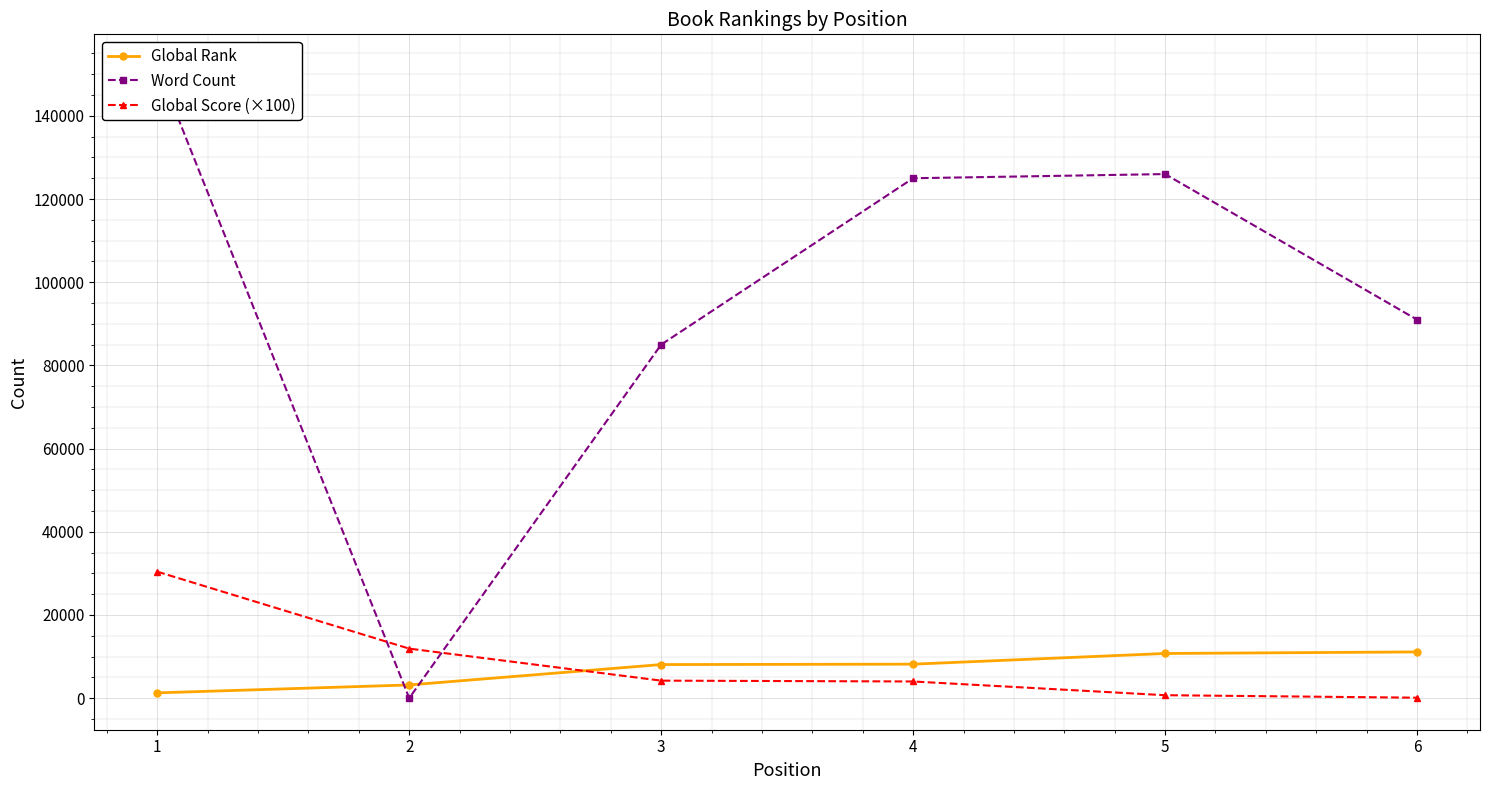

The value of Word Count at 4 is 125000. True or false?

True